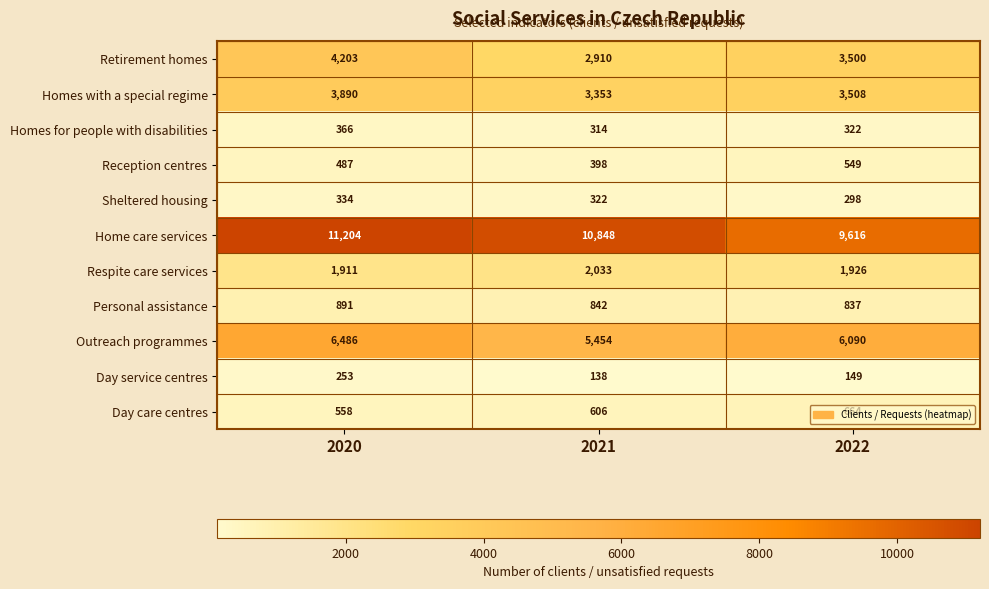

At which category is the sum across all series the highest?

2020